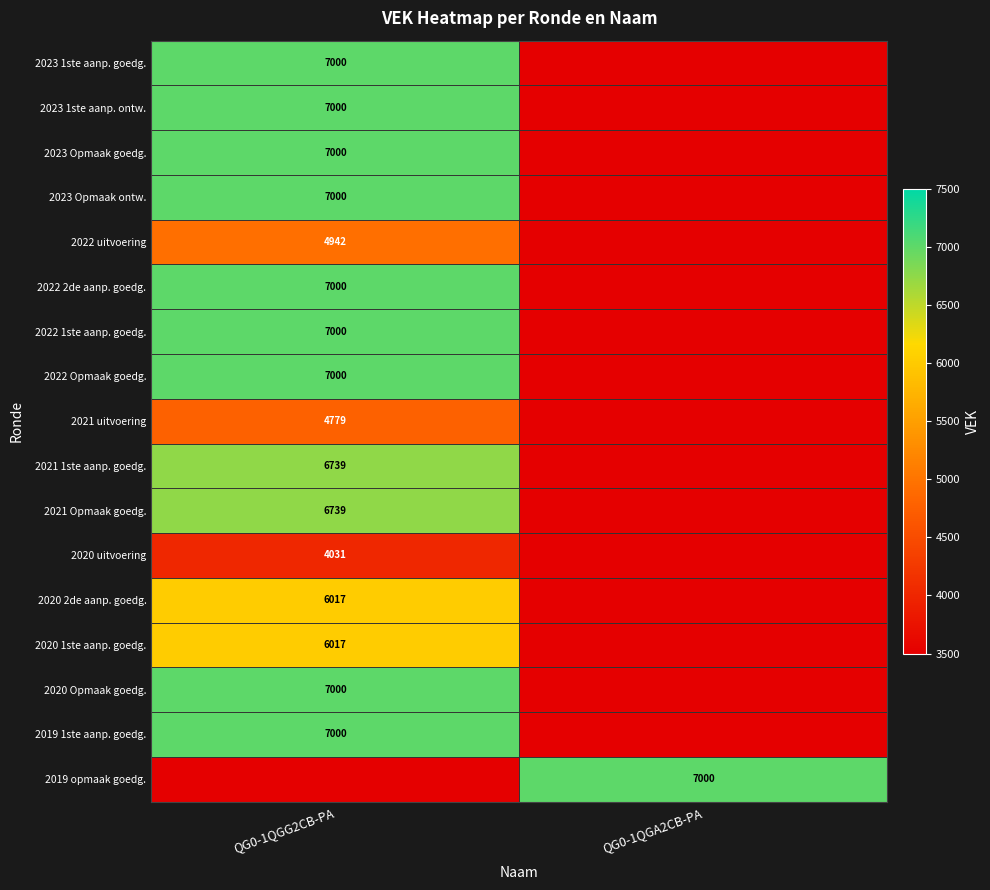

What is the total value across all series at QG0-1QGG2CB-PA?

102264